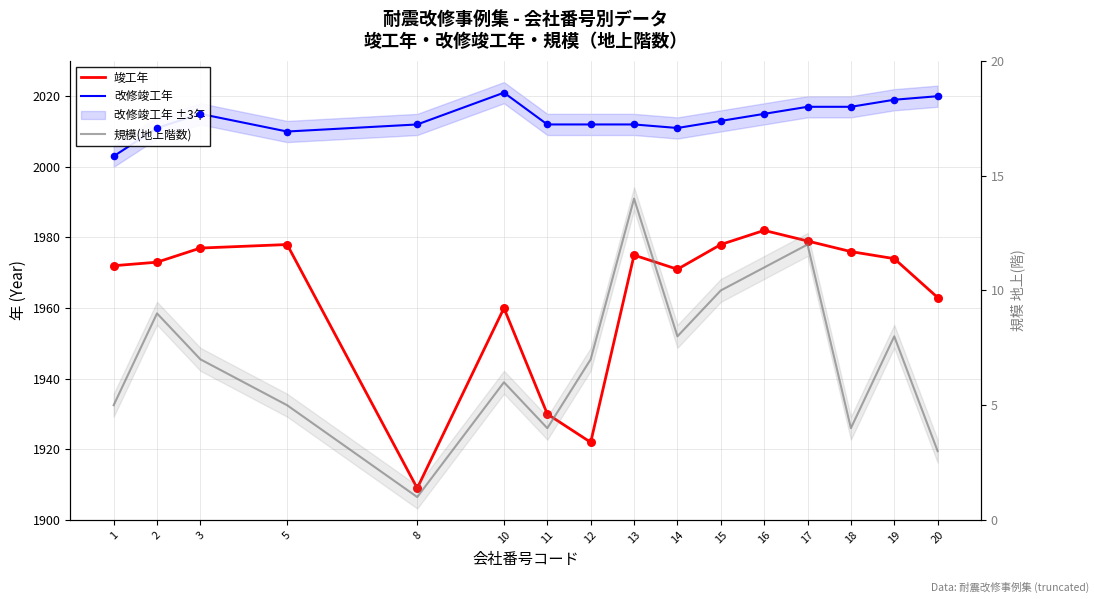

Is the value of 改修竣工年 at 10 greater than the value of 規模(地上階数) at 12?

Yes